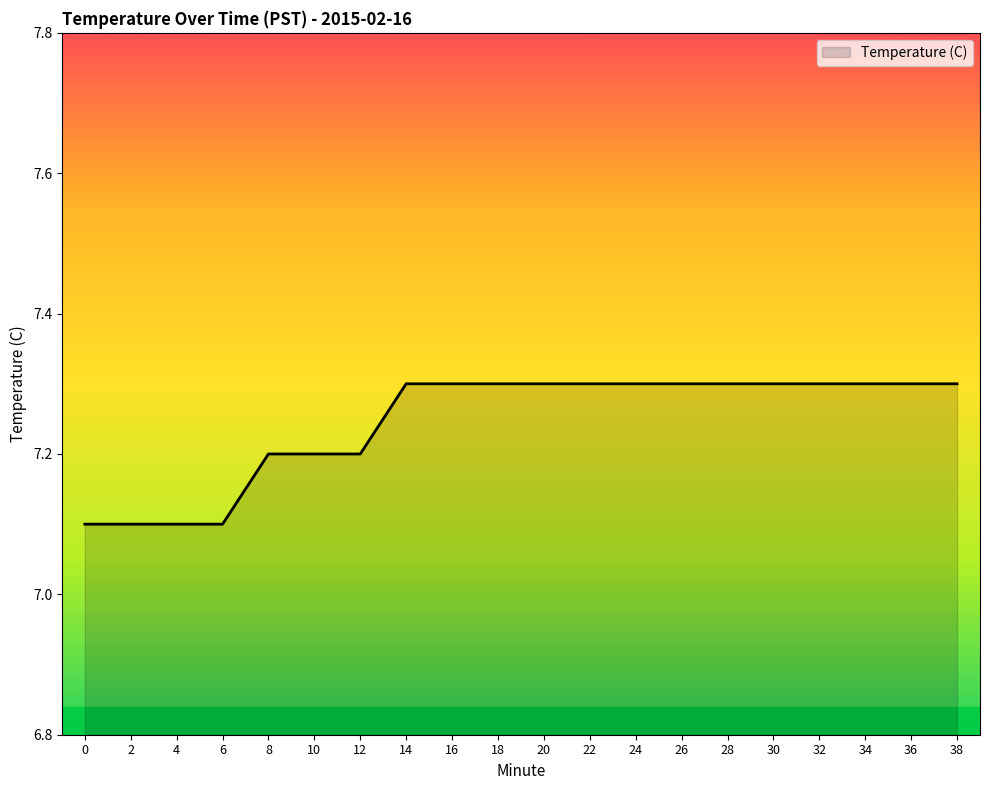

What is the change in value from 4 to 20?

+0.2